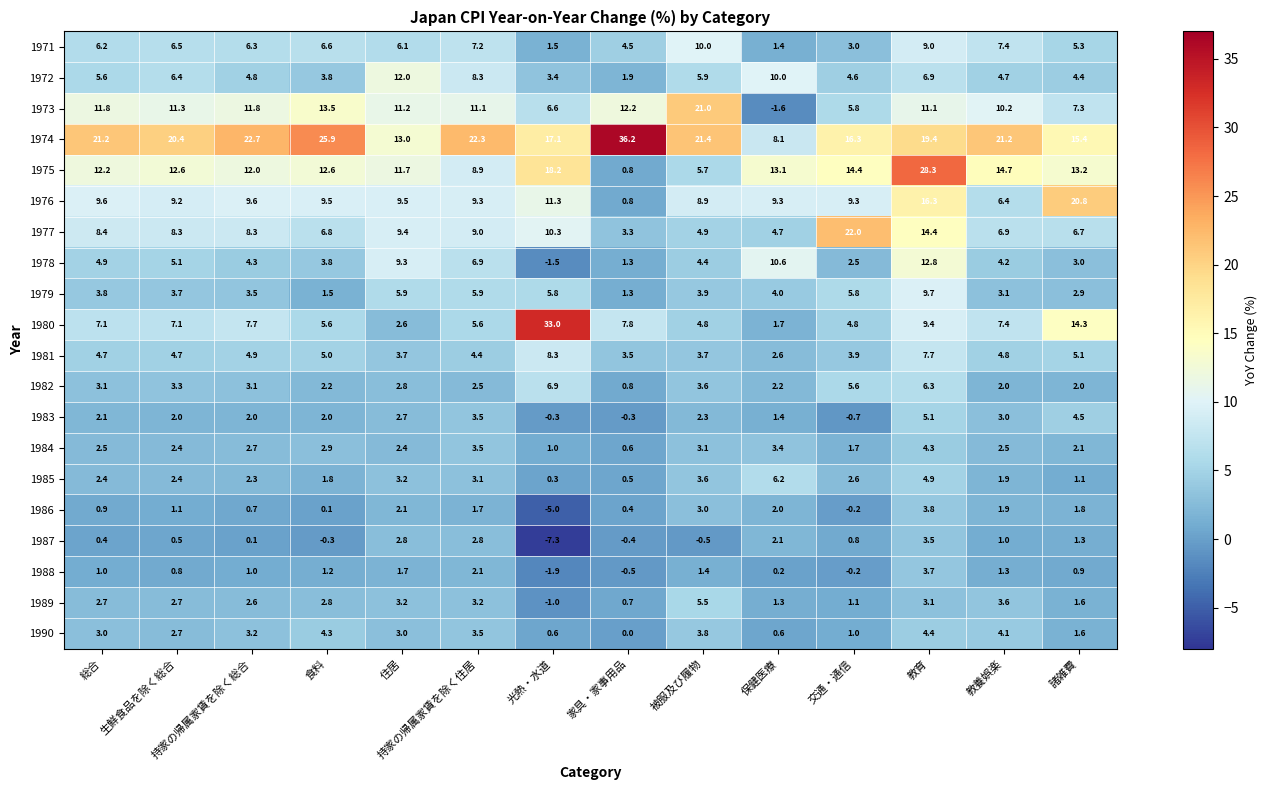

What is the spread (max minus min) of values at 教育?

25.2